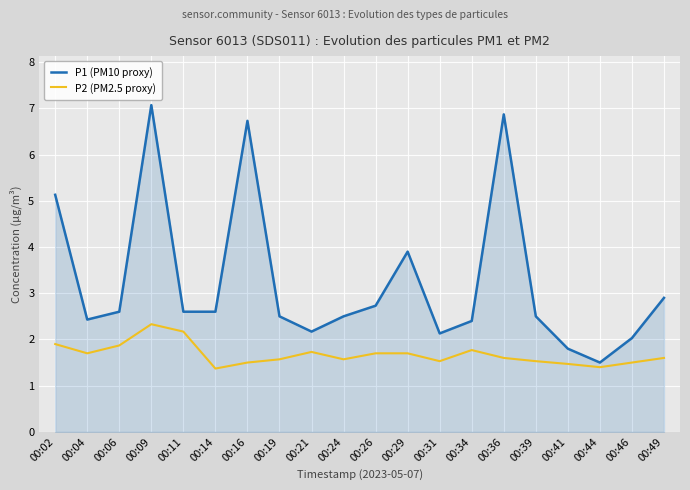

What are all the series names shown in the legend?

P1 (PM10 proxy), P2 (PM2.5 proxy)